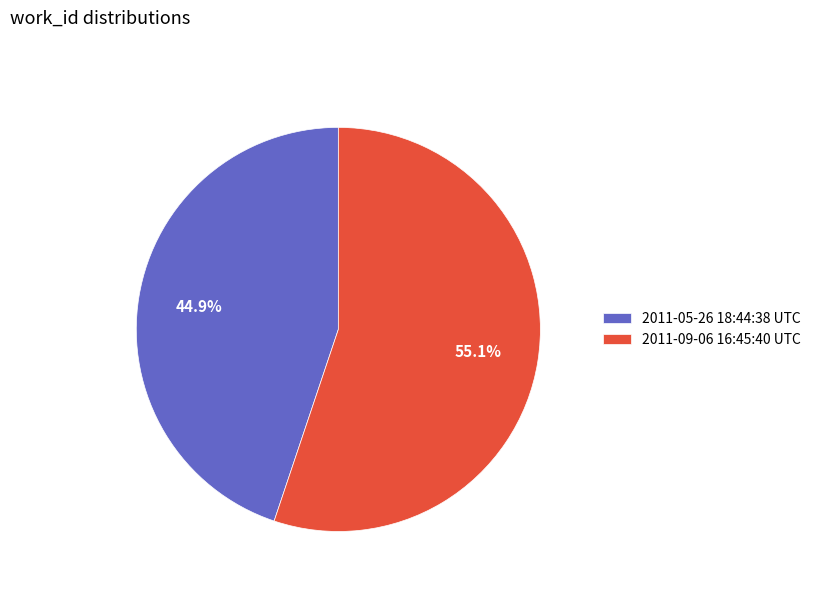

To the nearest percent, what percentage of the pie is 2011-09-06 16:45:40 UTC?

55%